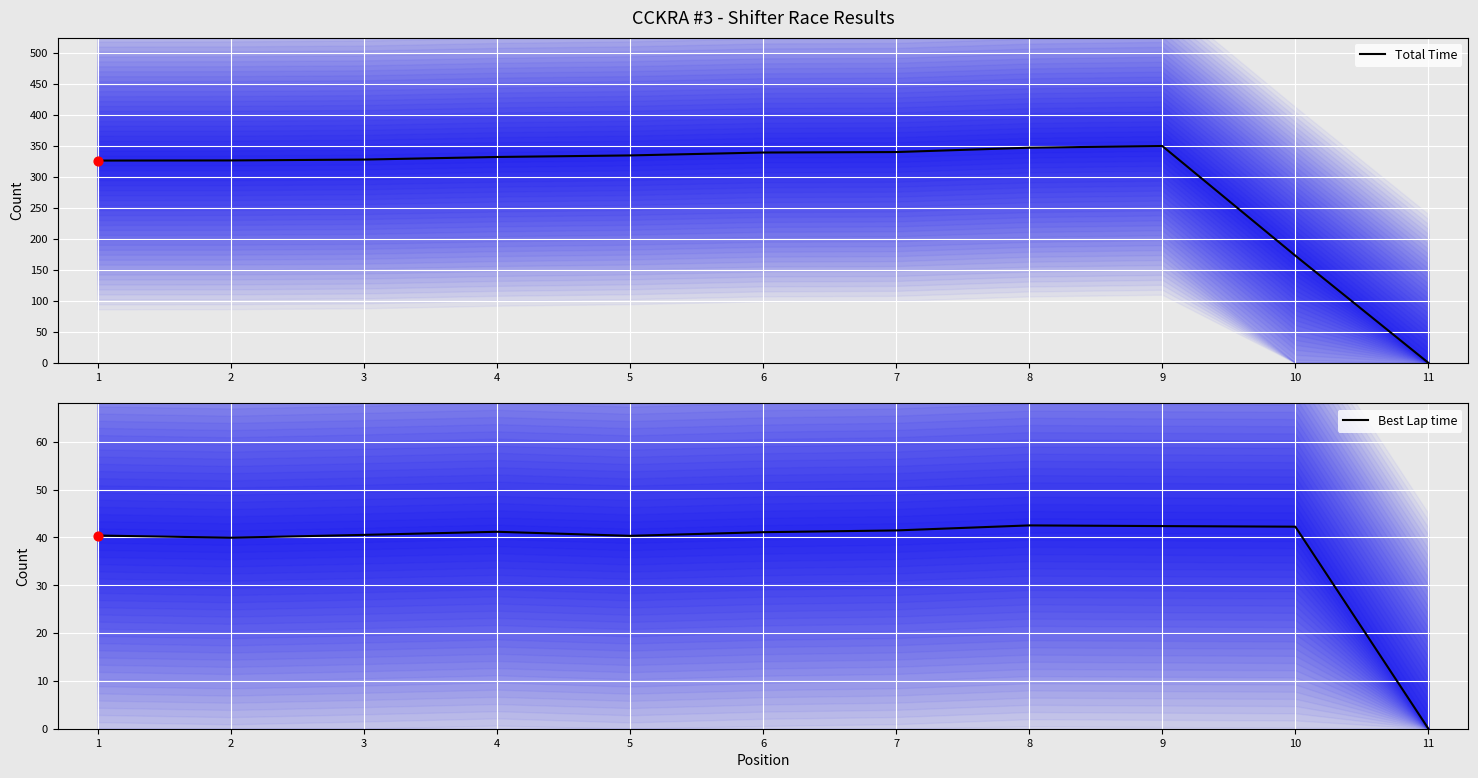

Which series has the widest spread of Y values?

Total Time